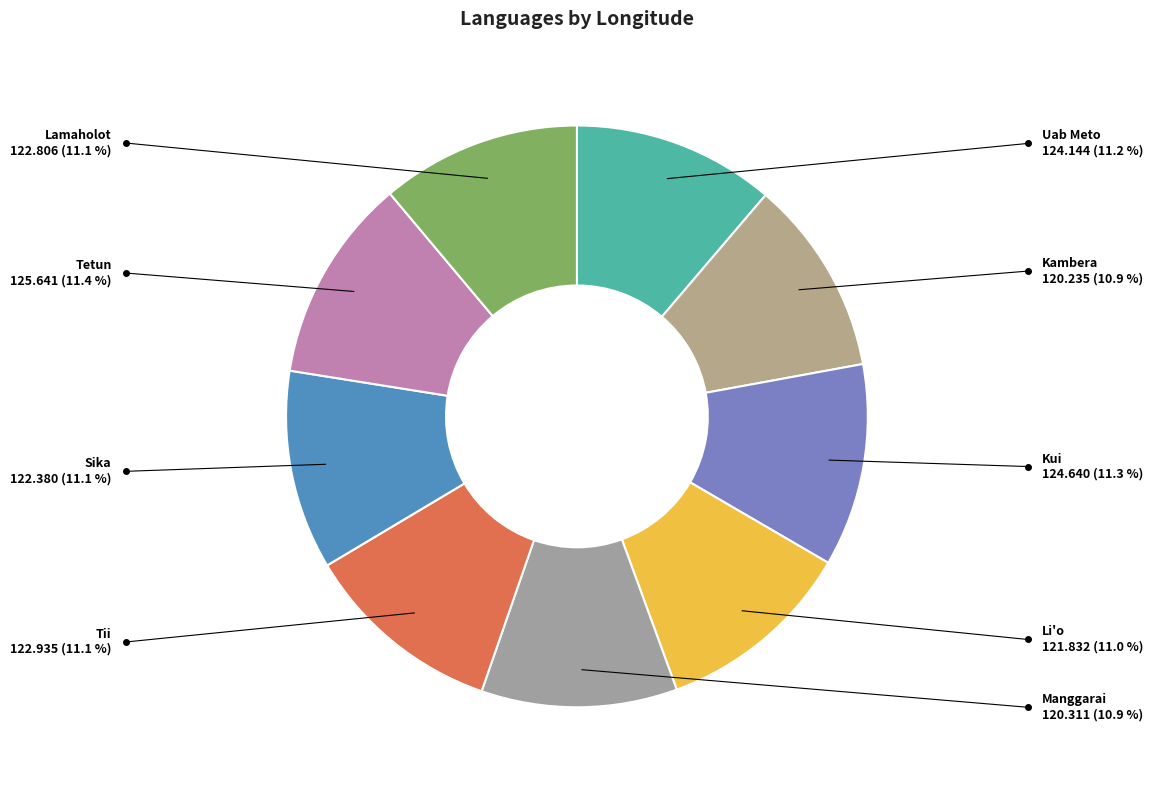

Count the number of slices in the pie.

9